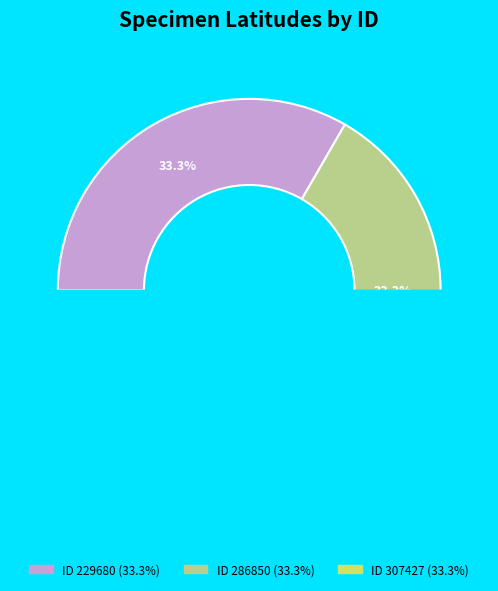

What is the ratio of the value at 229680 to the value at 307427?

1.0